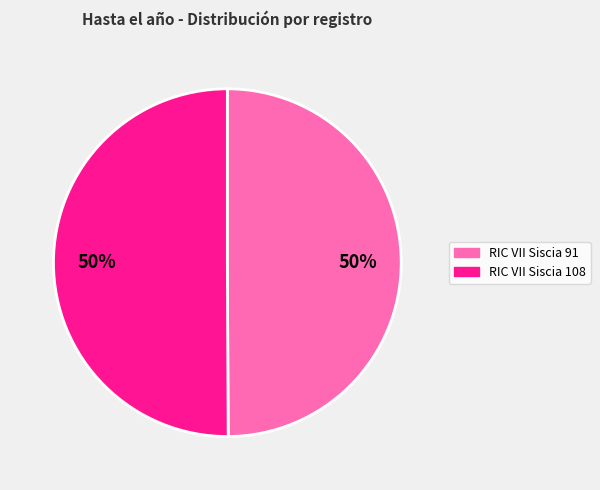

What is the ratio of the value at RIC VII Siscia 108 to the value at RIC VII Siscia 91?

1.0